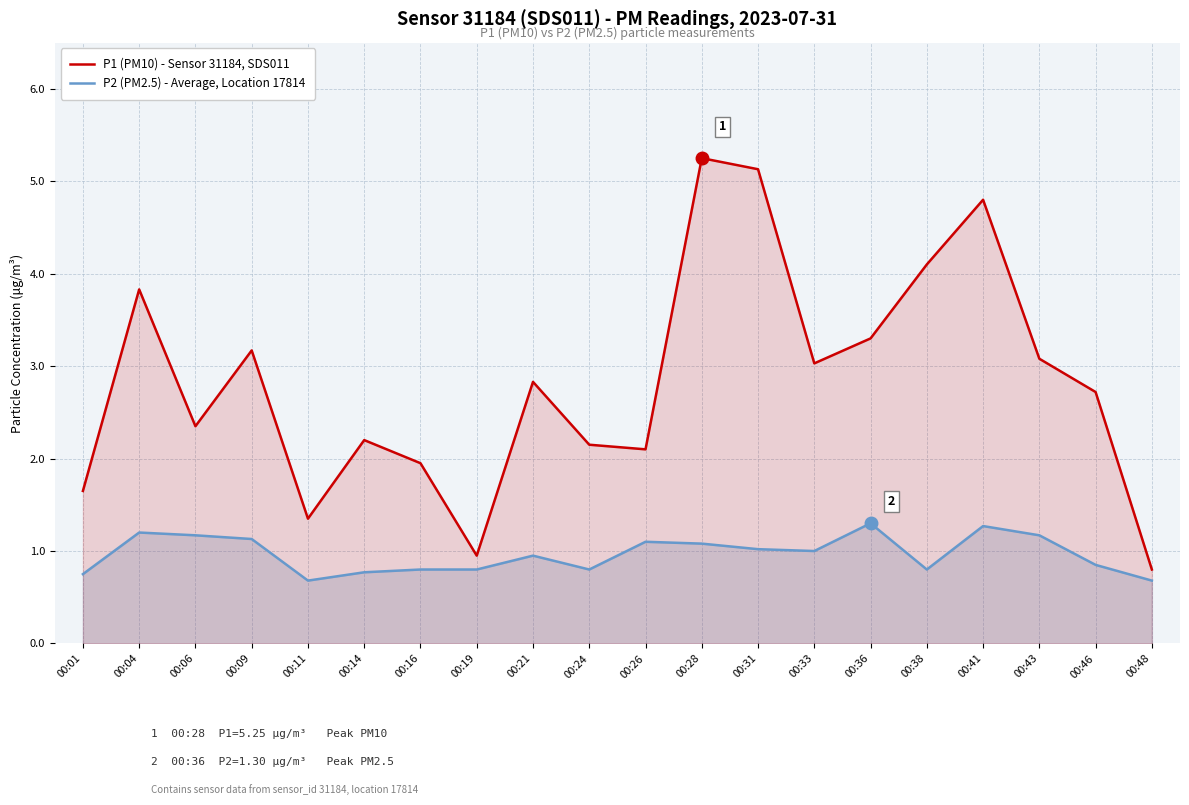

What is the difference between the maximum and minimum values in the P1 (PM10) - Sensor 31184, SDS011 series?

4.5